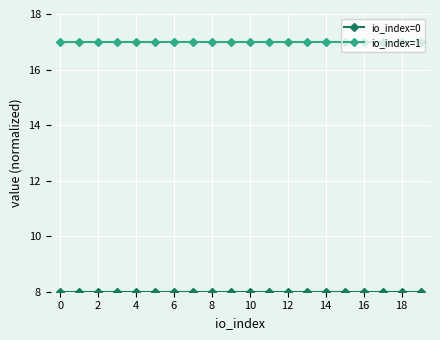

At how many categories does at least one series exceed 10?

20